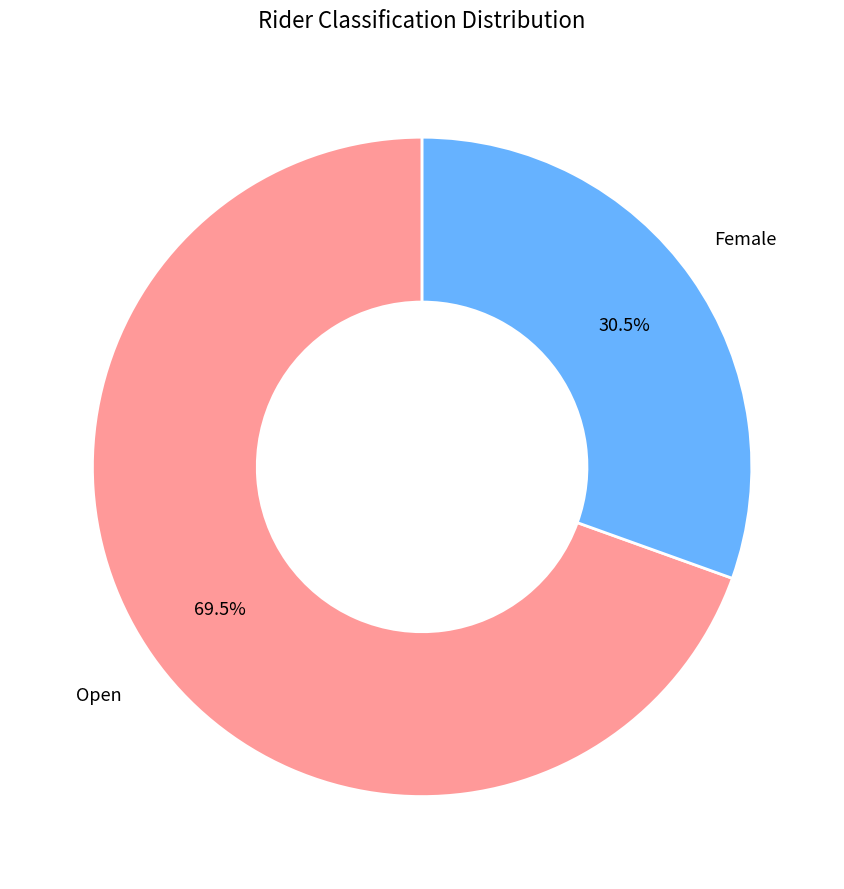

To the nearest percent, what is the difference between the largest and smallest slice percentages?

39%